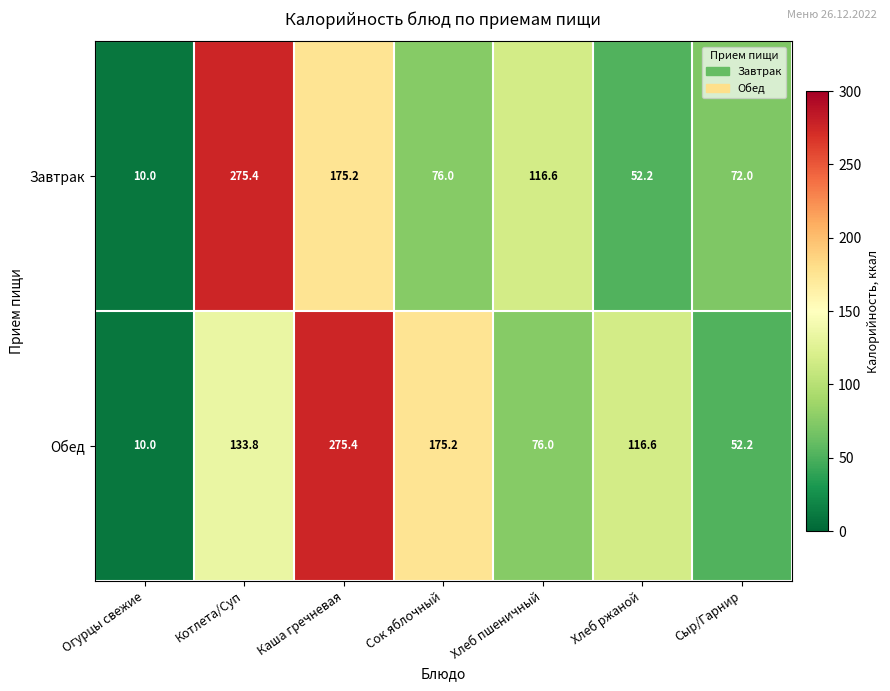

Which label corresponds to the smallest value in the chart?

Огурцы свежие